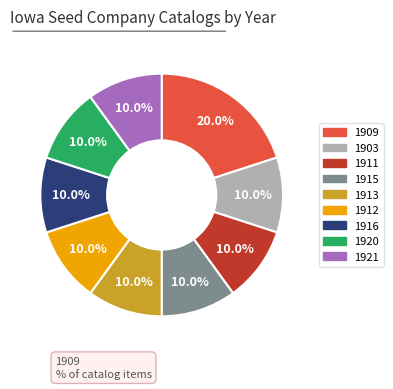

Which category has the biggest portion of the pie?

1909